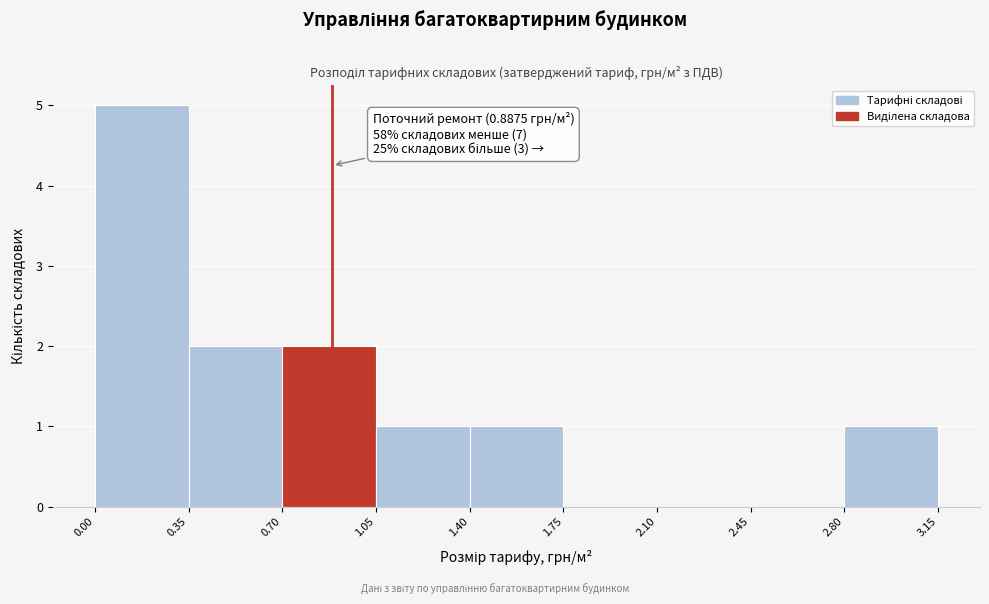

Over which range of the x-axis is the bar tallest?

0.00 to 0.35